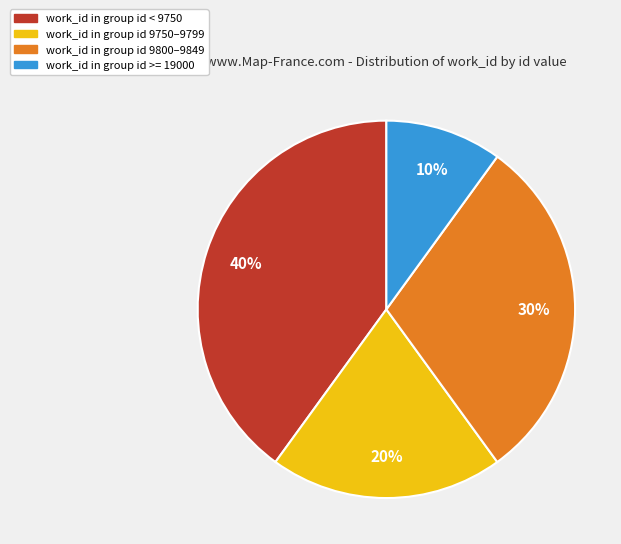

Is there any slice that represents more than half of the pie?

No